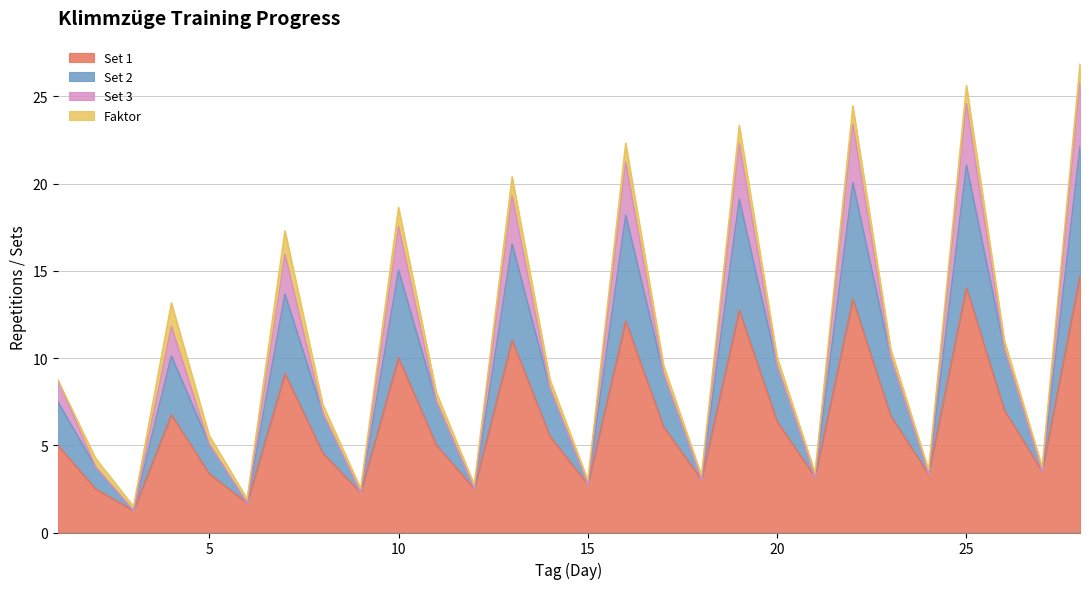

True or false: Set 2 has more than 2 points higher than both neighbors.

True